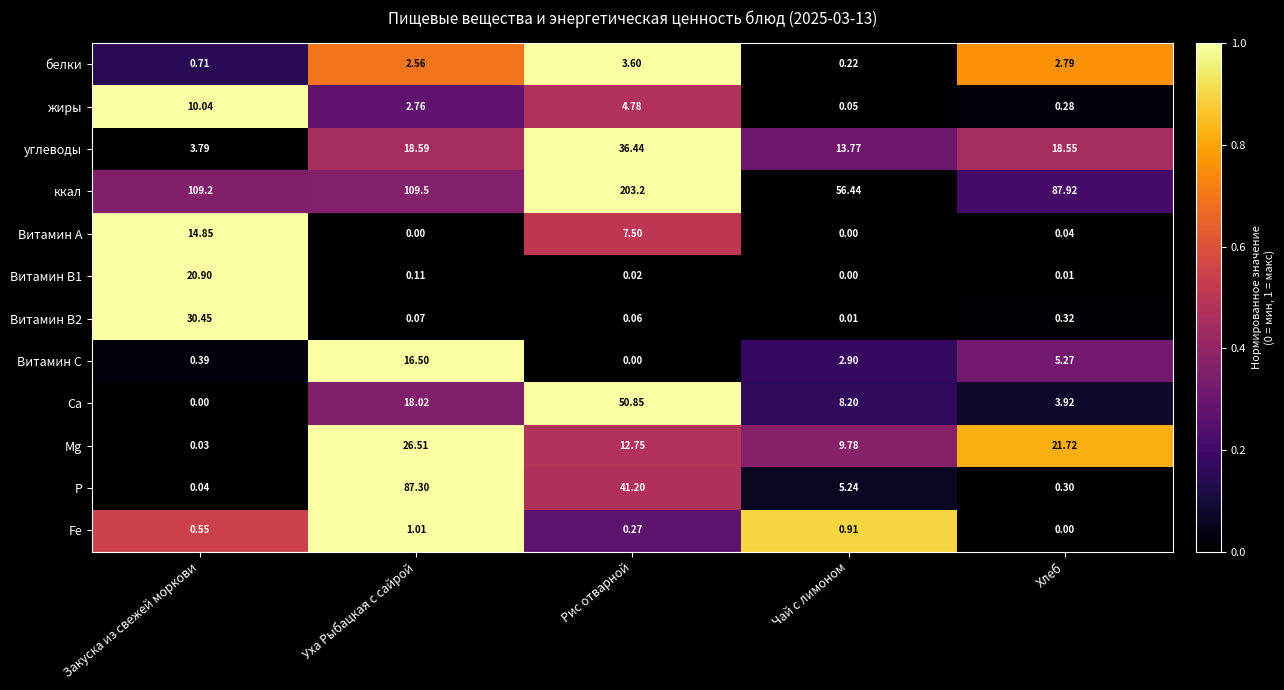

List the labels in order of Ca value, largest first.

Рис отварной, Уха Рыбацкая с сайрой, Чай с лимоном, Хлеб, Закуска из свежей моркови